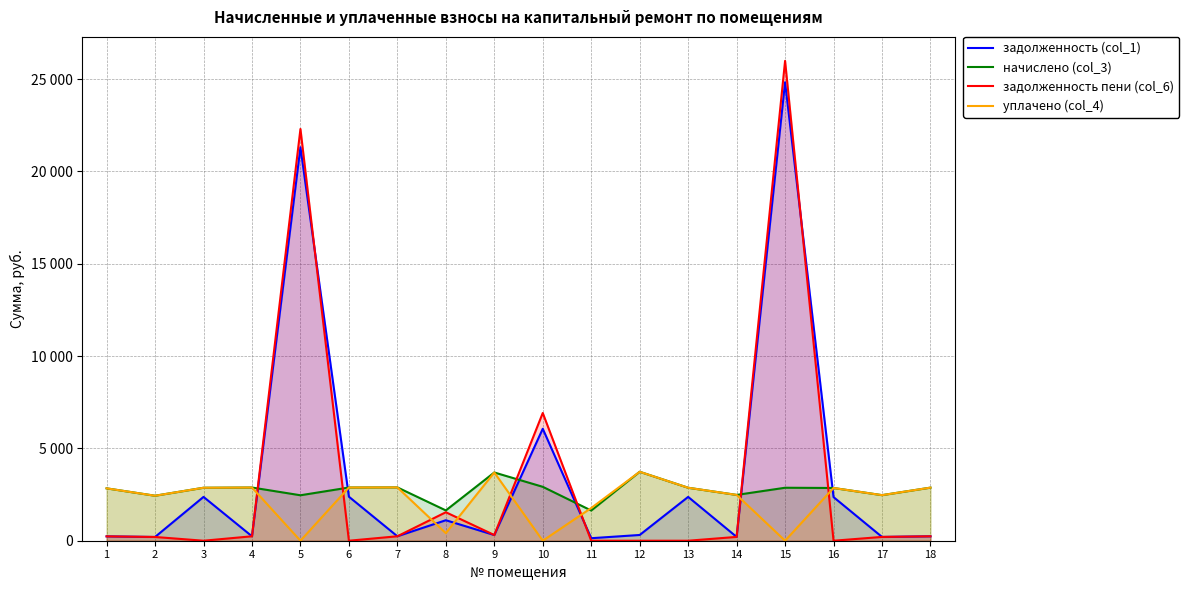

At how many categories does at least one series exceed 18739?

2